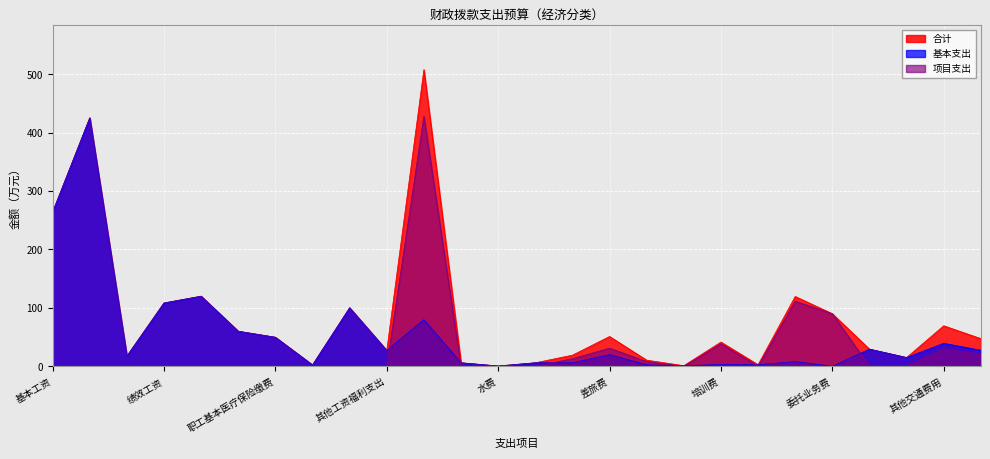

Reading left to right, list all the values displayed in this chart.

合计: 基本工资=264.0	津贴补贴=425.3	奖金=17.4	绩效工资=108.4	机关事业单位基本养老保险缴费=120.0	职业年金缴费=60.0	职工基本医疗保险缴费=49.7	其他社会保障缴费=2.3	住房公积金=100.2	其他工资福利支出=27.1	办公费=507.9	印刷费=6.0	水费=0.5	电费=6.0	邮电费=19.0	差旅费=51.0	维修（护）费=10.5	会议费=1.0	培训费=41.5	公务接待费=2.6	劳务费=119.5	委托业务费=90.0	工会经费=29.4	公务用车运行维护费=15.0	其他交通费用=69.3	其他商品和服务支出=47.4
基本支出: 基本工资=264.0	津贴补贴=425.3	奖金=17.4	绩效工资=108.4	机关事业单位基本养老保险缴费=120.0	职业年金缴费=60.0	职工基本医疗保险缴费=49.7	其他社会保障缴费=2.3	住房公积金=100.2	其他工资福利支出=27.1	办公费=79.8	印刷费=6.0	水费=0.5	电费=6.0	邮电费=6.0	差旅费=20.0	维修（护）费=2.5	会议费=1.0	培训费=3.0	公务接待费=2.6	劳务费=8.0	委托业务费=0.0	工会经费=29.4	公务用车运行维护费=15.0	其他交通费用=39.3	其他商品和服务支出=27.4
项目支出: 基本工资=0.0	津贴补贴=0.0	奖金=0.0	绩效工资=0.0	机关事业单位基本养老保险缴费=0.0	职业年金缴费=0.0	职工基本医疗保险缴费=0.0	其他社会保障缴费=0.0	住房公积金=0.0	其他工资福利支出=0.0	办公费=428.1	印刷费=0.0	水费=0.0	电费=0.0	邮电费=13.0	差旅费=31.0	维修（护）费=8.0	会议费=0.0	培训费=38.5	公务接待费=0.0	劳务费=111.5	委托业务费=90.0	工会经费=0.0	公务用车运行维护费=0.0	其他交通费用=30.0	其他商品和服务支出=20.0